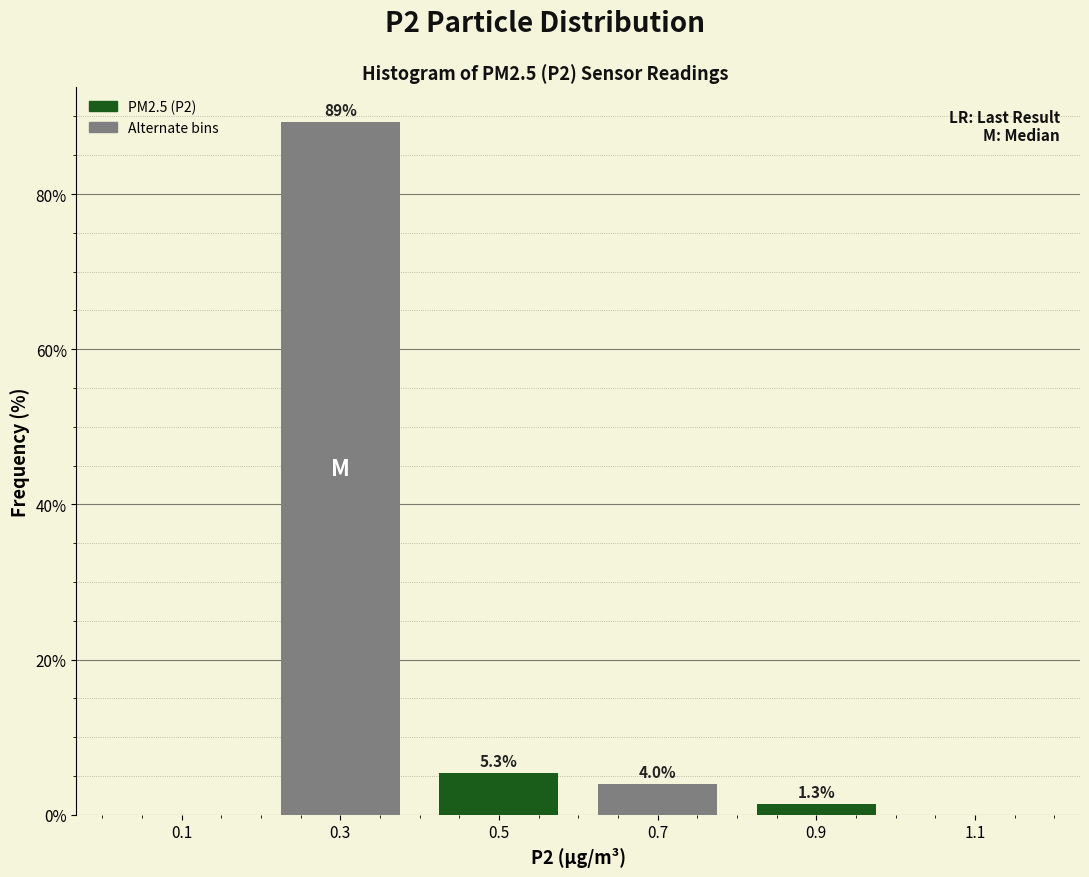

Over which range of the x-axis is the bar tallest?

0.2 to 0.4